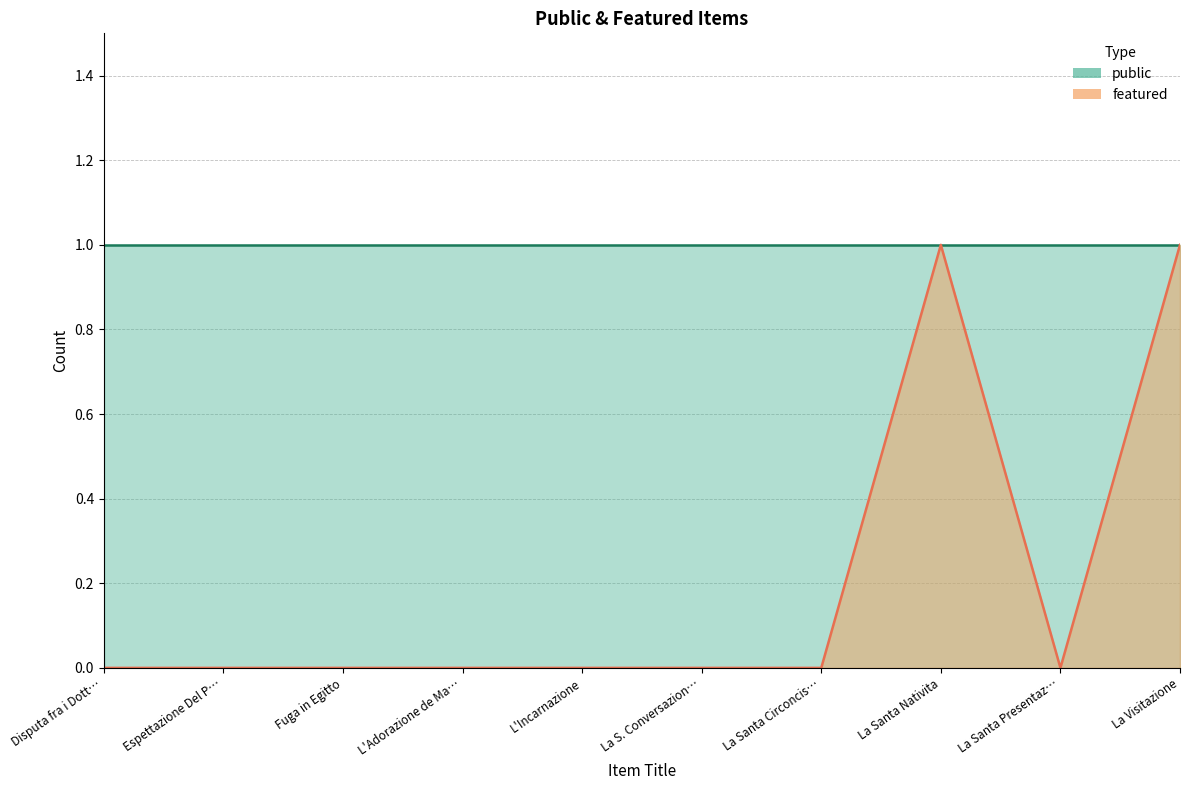

Count the values in the range 0 to 1.

10